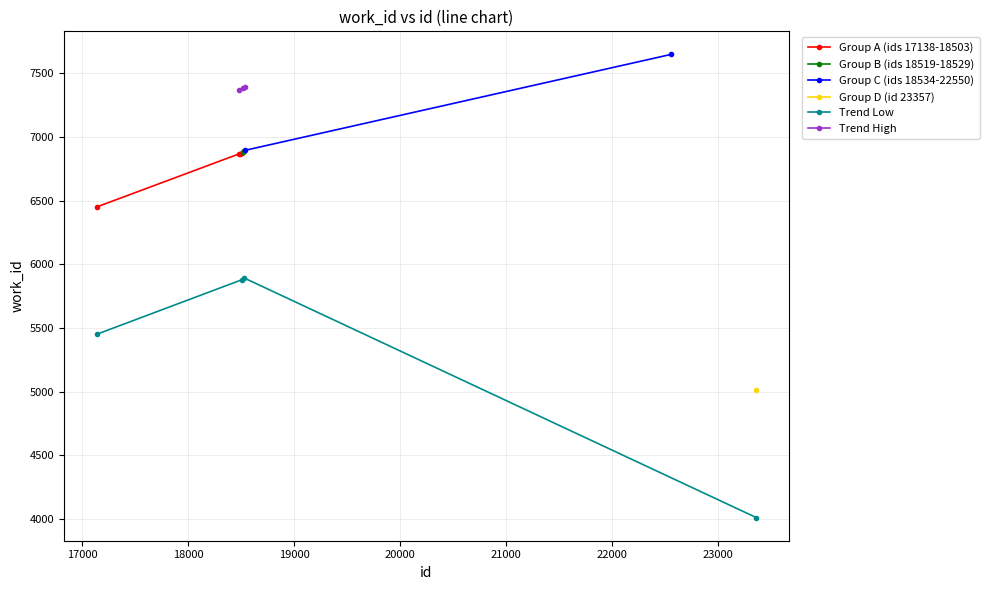

Which label corresponds to the smallest value in the chart?

23357